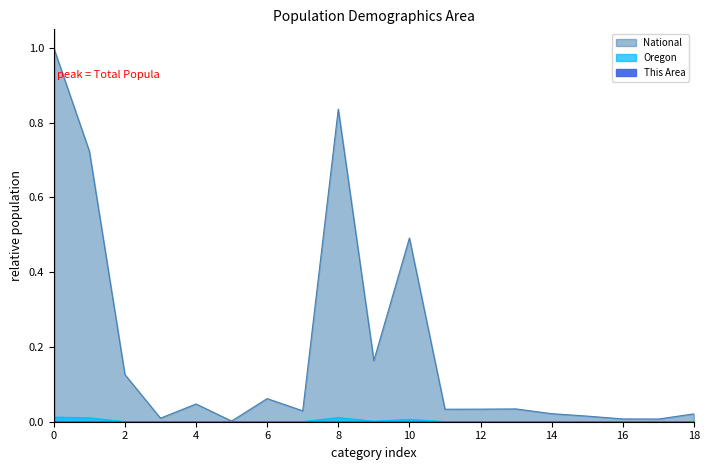

What are all the series names shown in the legend?

This Area, Oregon, National